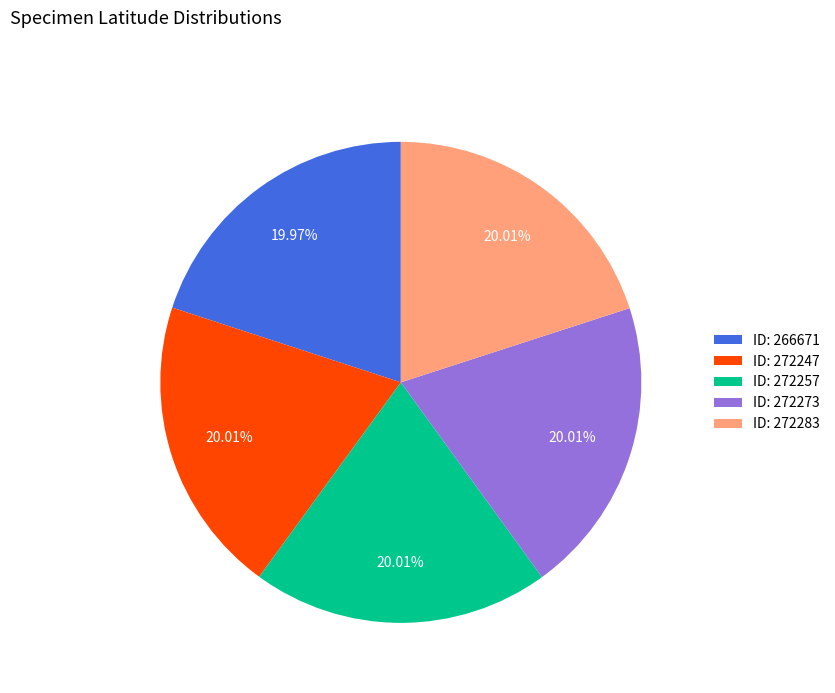

Count the number of slices in the pie.

5